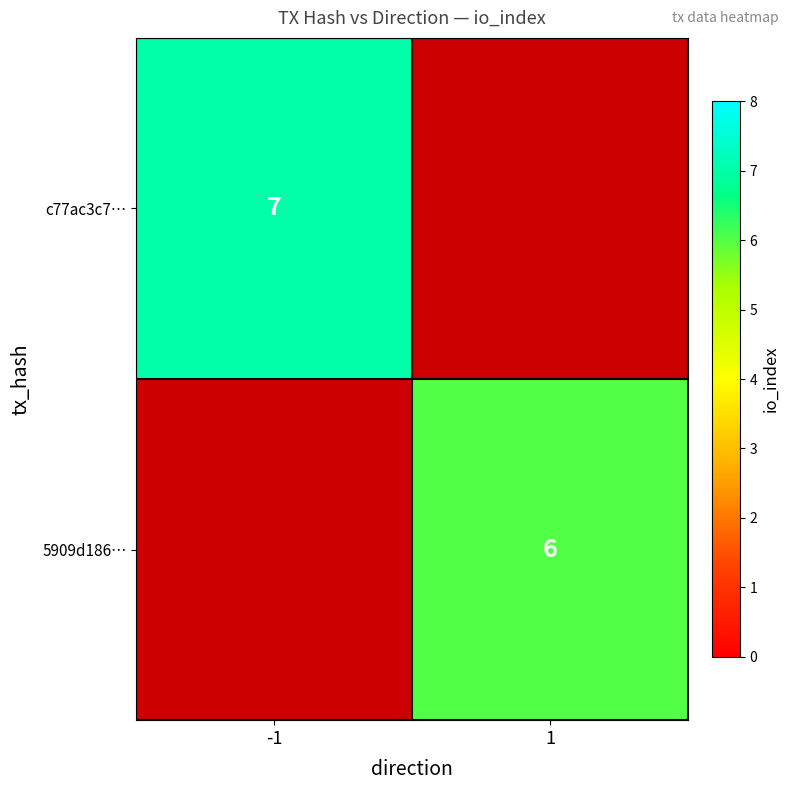

Is it true that c77ac3c7… equals 12 at -1?

False